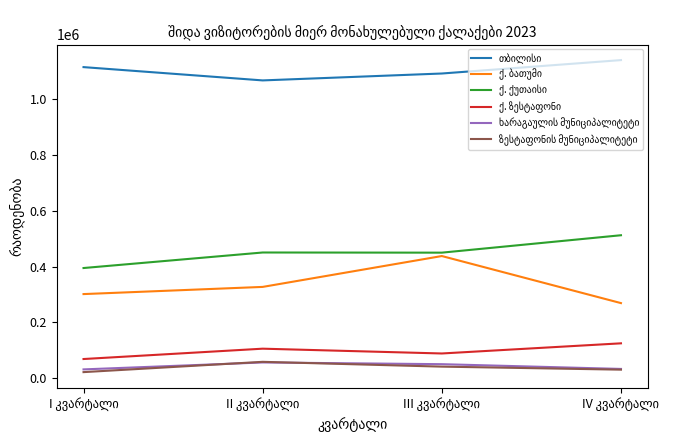

What is the maximum value shown in the chart?

1141054